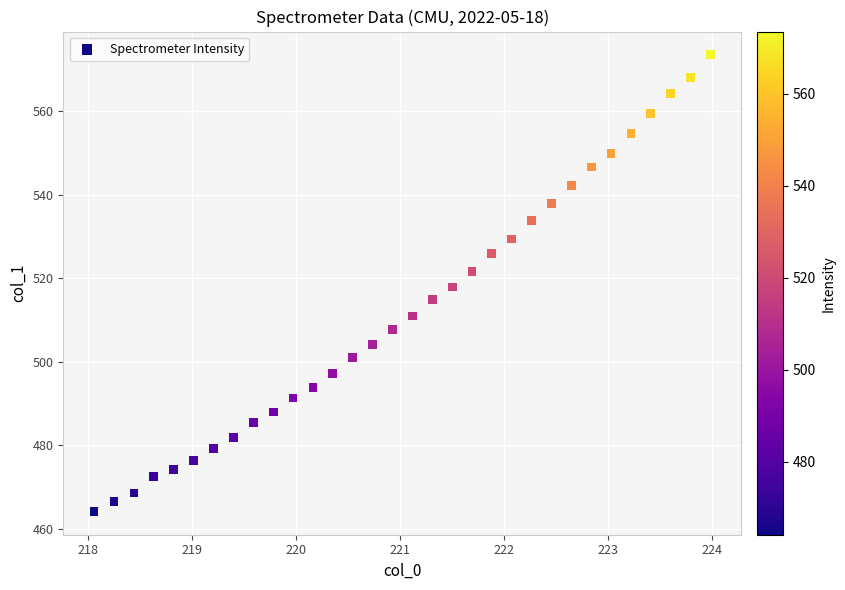

What is the range of Y values (max minus min)?

109.4